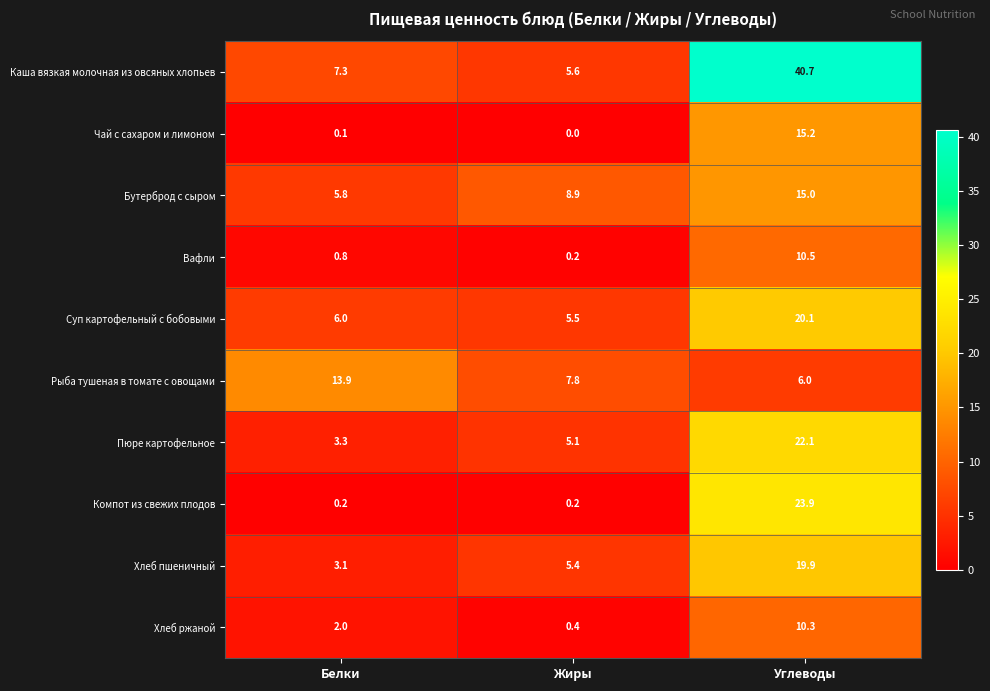

Which series has the largest range (max minus min)?

Каша вязкая молочная из овсяных хлопьев